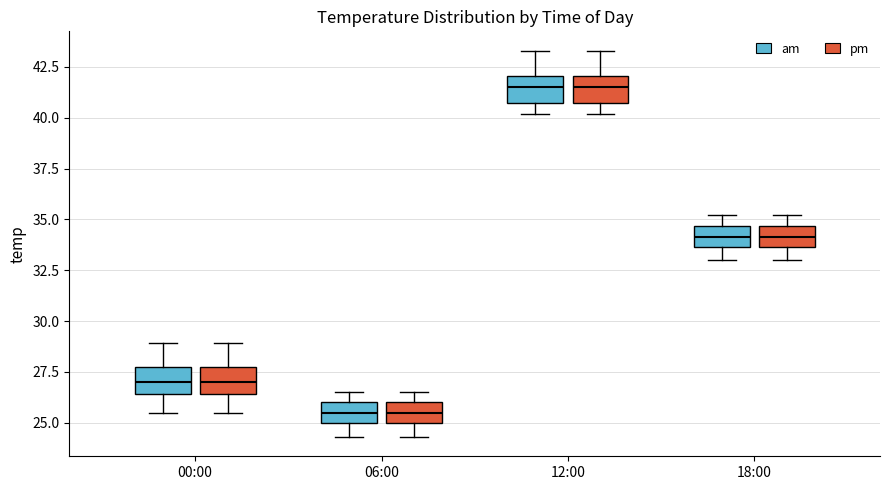

Reading left to right, read every box against the y-axis: the position of its median line, the range the box covers, and the ends of its whiskers. The values are not printed on the chart, so give them approximately, as read against the axis.

00:00 (am): median 27.0, box 26.5 to 28.0, whiskers 25.5 to 29.0
00:00 (pm): median 27.0, box 26.5 to 28.0, whiskers 25.5 to 29.0
06:00 (am): median 25.5, box 25.0 to 26.0, whiskers 24.5 to 26.5
06:00 (pm): median 25.5, box 25.0 to 26.0, whiskers 24.5 to 26.5
12:00 (am): median 41.5, box 40.5 to 42.0, whiskers 40.0 to 43.5
12:00 (pm): median 41.5, box 40.5 to 42.0, whiskers 40.0 to 43.5
18:00 (am): median 34.0, box 33.5 to 34.5, whiskers 33.0 to 35.0
18:00 (pm): median 34.0, box 33.5 to 34.5, whiskers 33.0 to 35.0